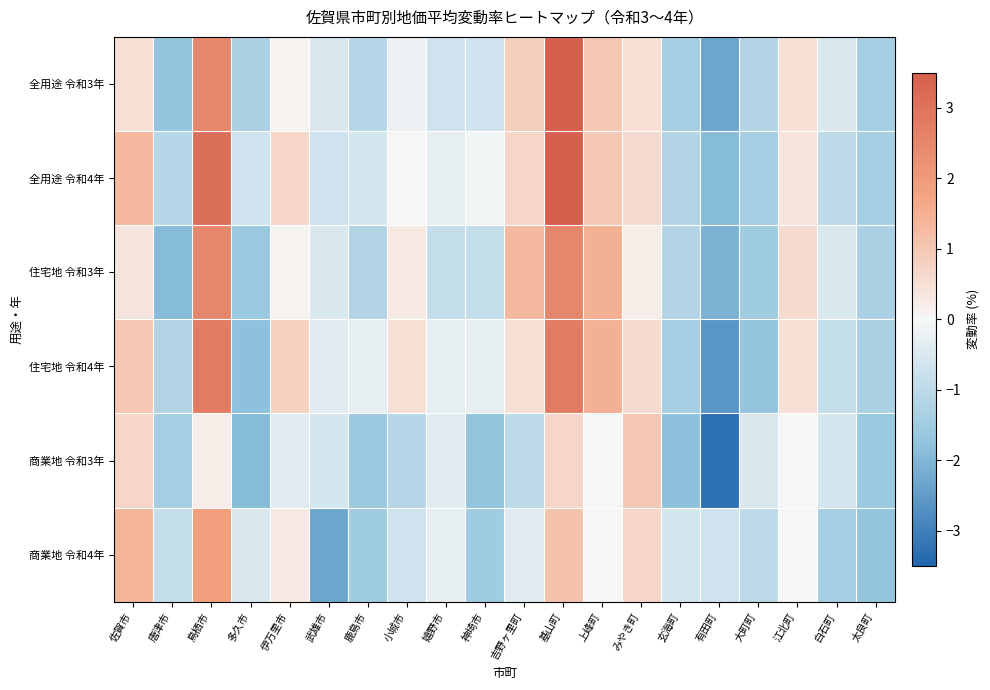

What is the total value across all series at 神埼市?

-5.2